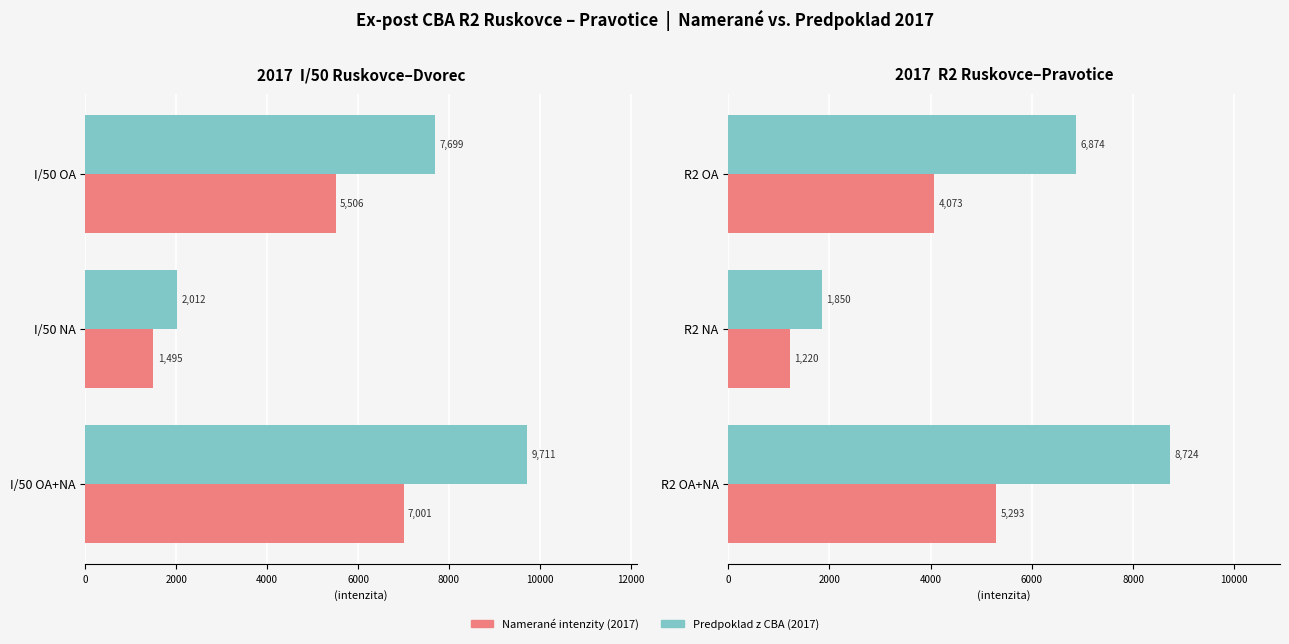

What is the value of the Predpoklad z CBA (2017) bar at the 2nd from the left?

1850